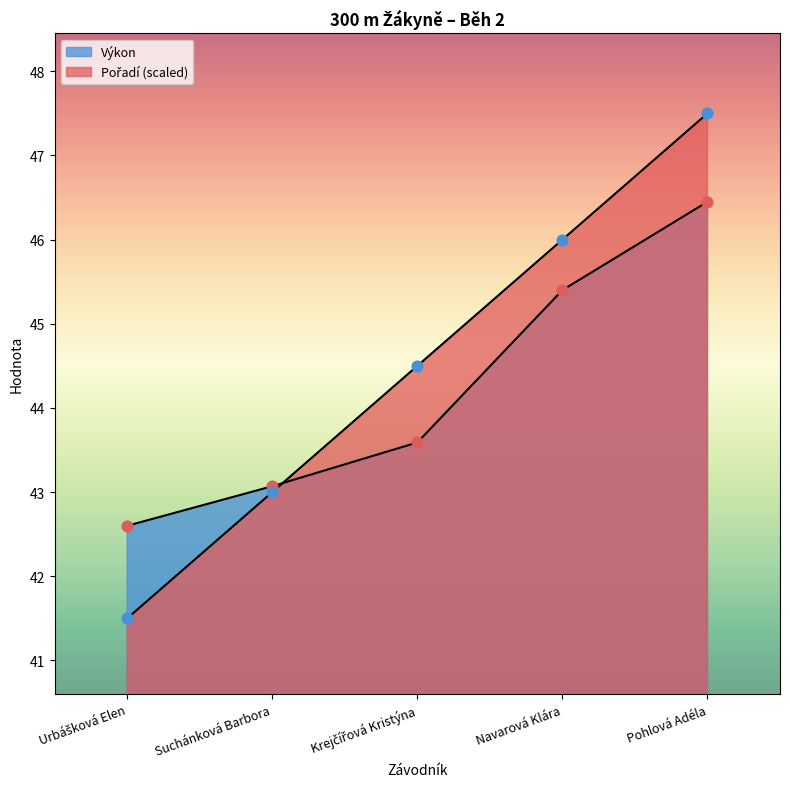

Which series reaches the minimum Y coordinate?

Pořadí